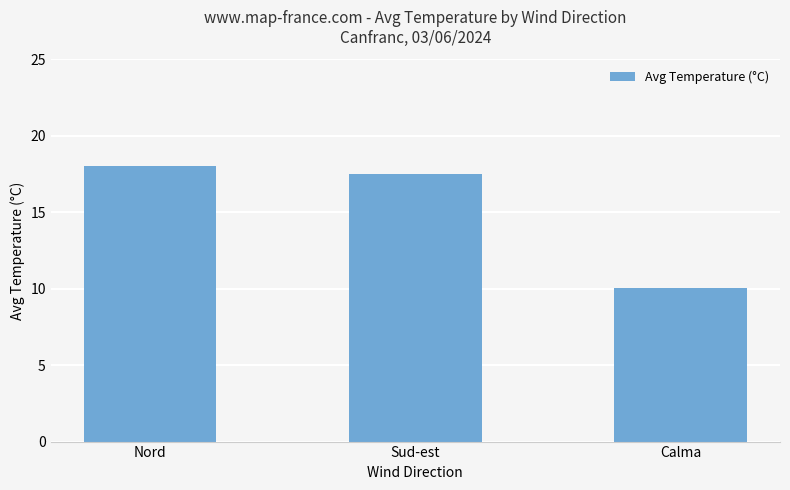

What is the smallest value displayed?

10.0